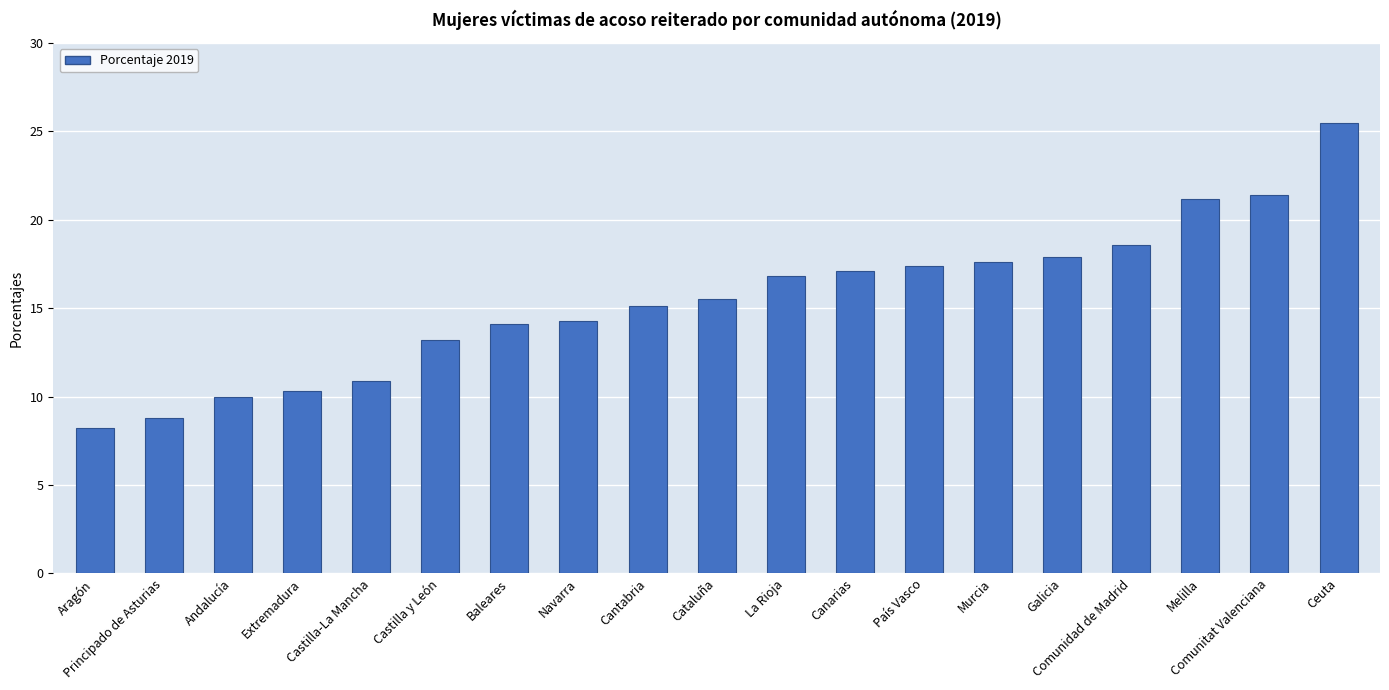

What is the change in value from La Rioja to Galicia?

+1.1